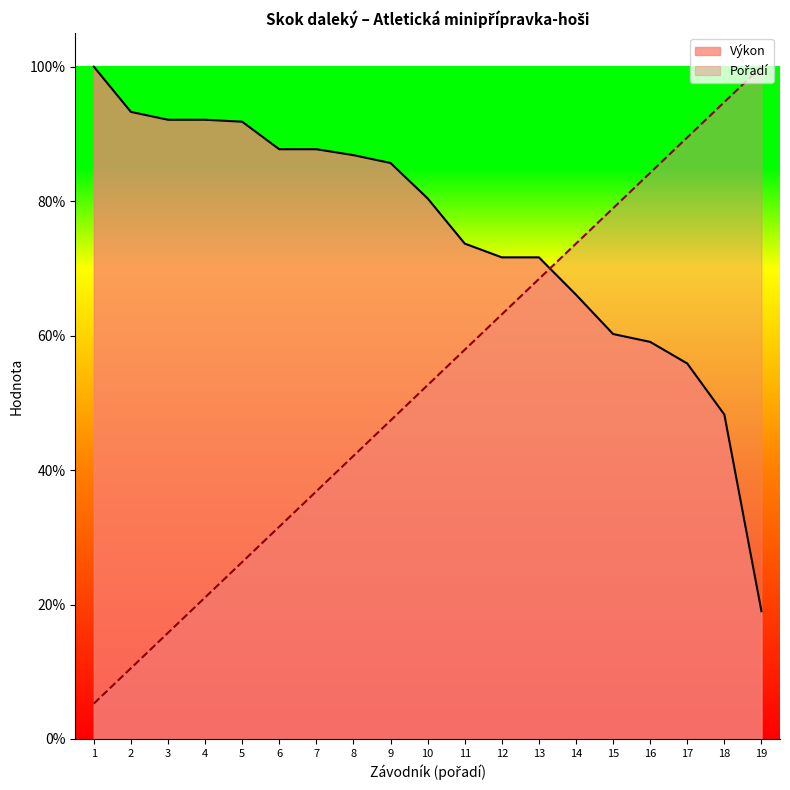

Reading left to right, what are all the values shown in this chart?

Pořadí: 0.1	0.1	0.2	0.2	0.3	0.3	0.4	0.4	0.5	0.5	0.6	0.6	0.7	0.7	0.8	0.8	0.9	0.9	1.0
Výkon: 1.0	0.9	0.9	0.9	0.9	0.9	0.9	0.9	0.9	0.8	0.7	0.7	0.7	0.7	0.6	0.6	0.6	0.5	0.2